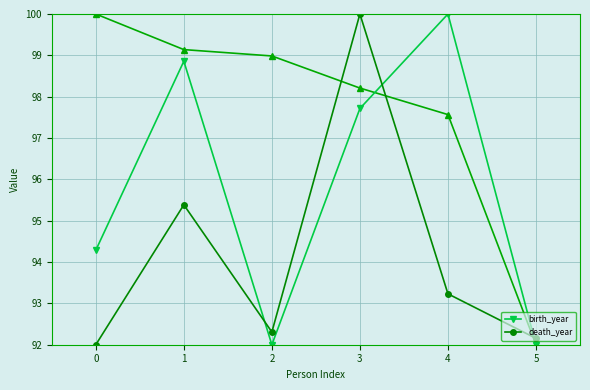

What is the average value of the birth_year series?

95.8